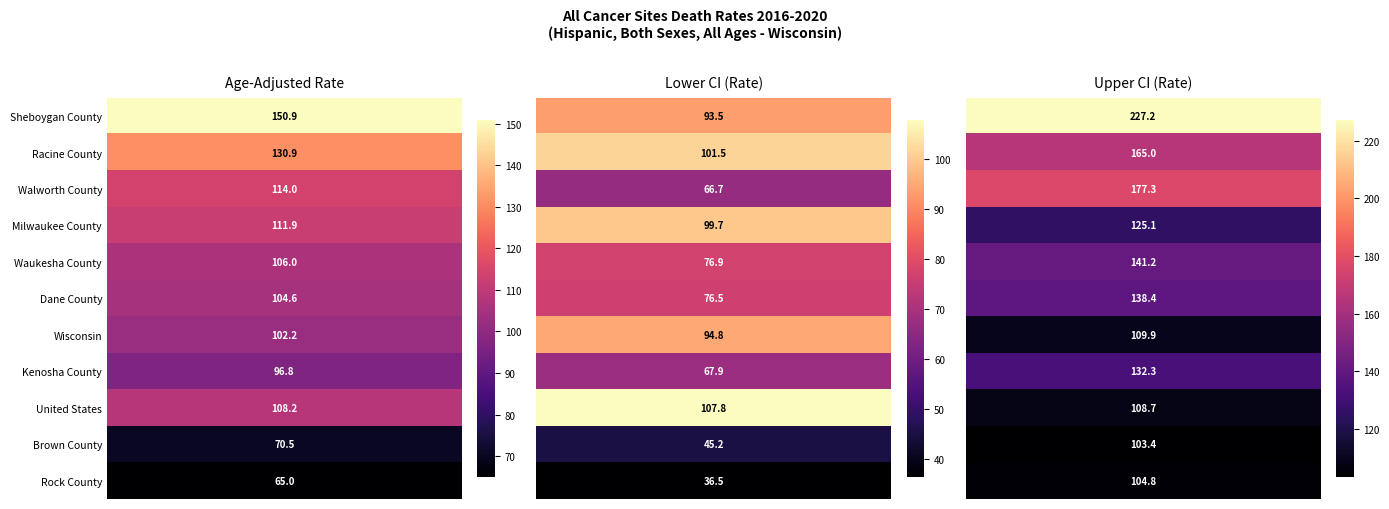

How many data points in Waukesha County are less than 106?

1